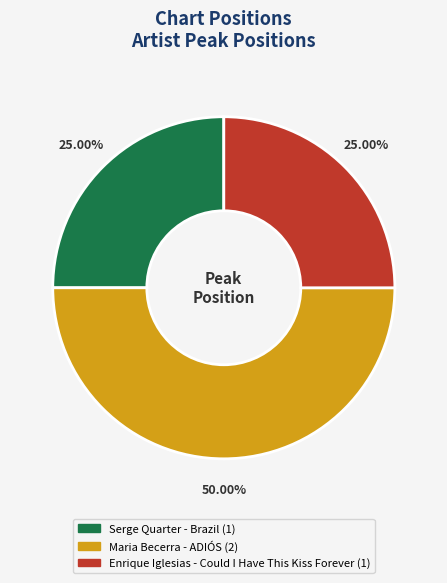

Which has a higher value, Maria Becerra - ADIÓS or Enrique Iglesias - Could I Have This Kiss Forever?

Maria Becerra - ADIÓS